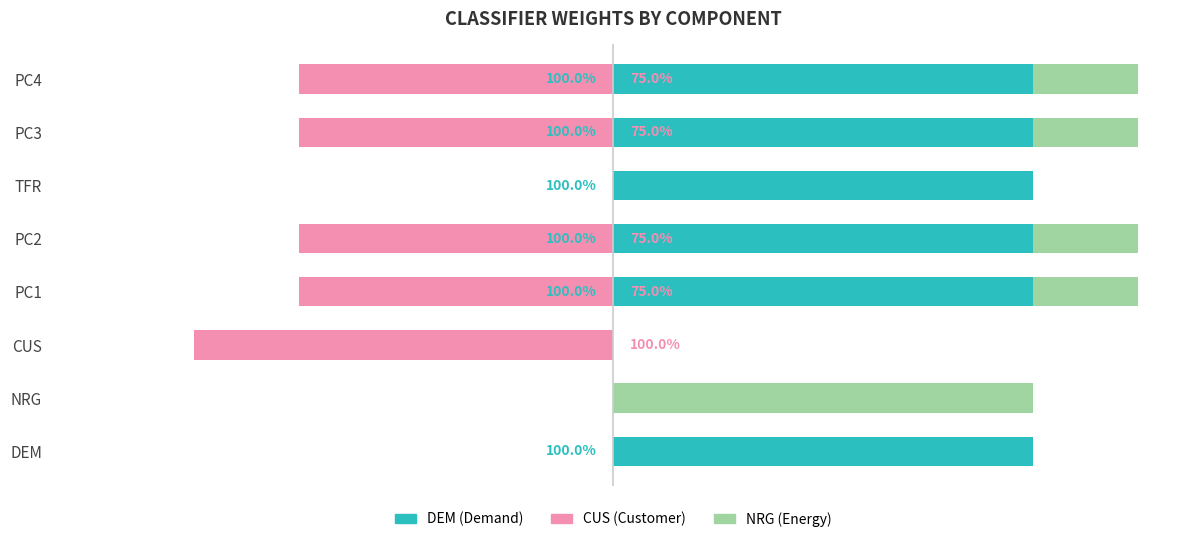

What are all the series names shown in the legend?

DEM (Demand), NRG (Energy), CUS (Customer)